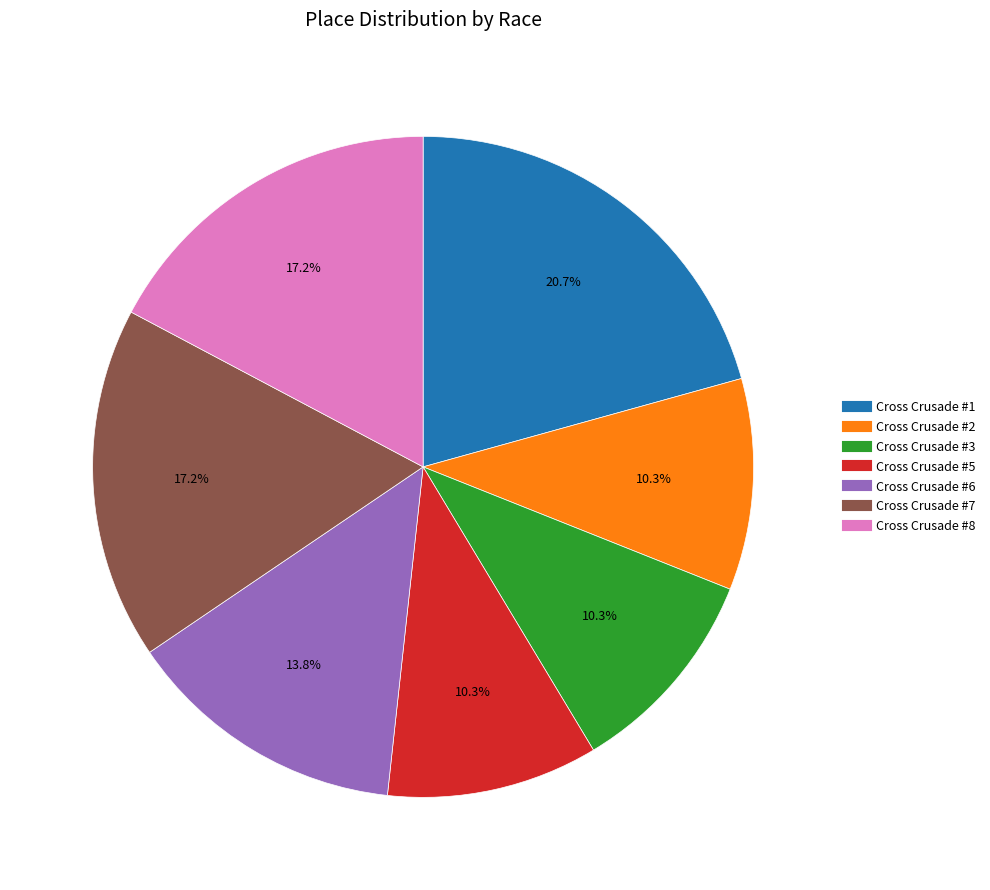

True or false: Cross Crusade #5 accounts for 23% of the total.

False